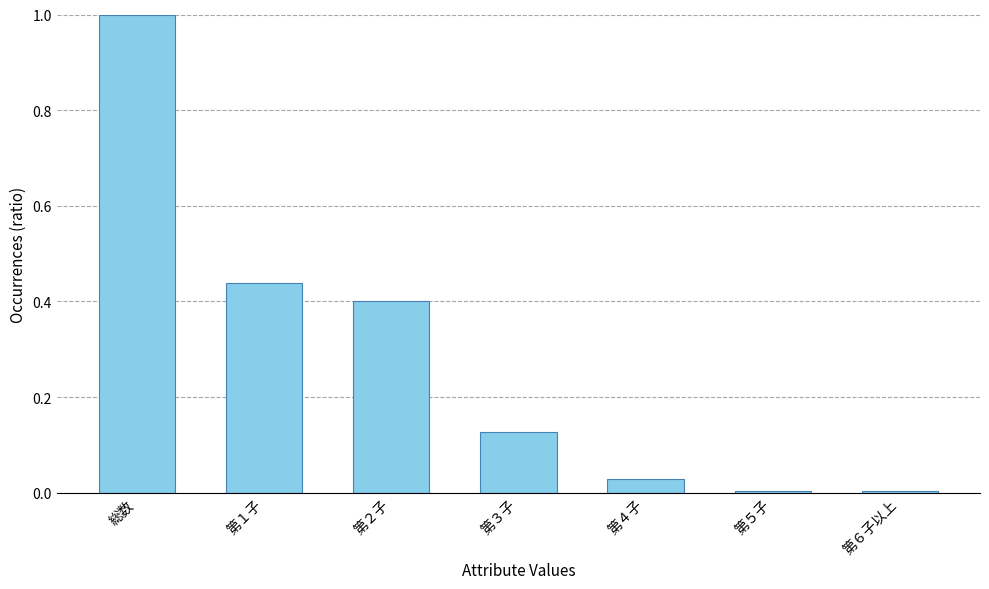

Does the chart contain stacked bars?

No